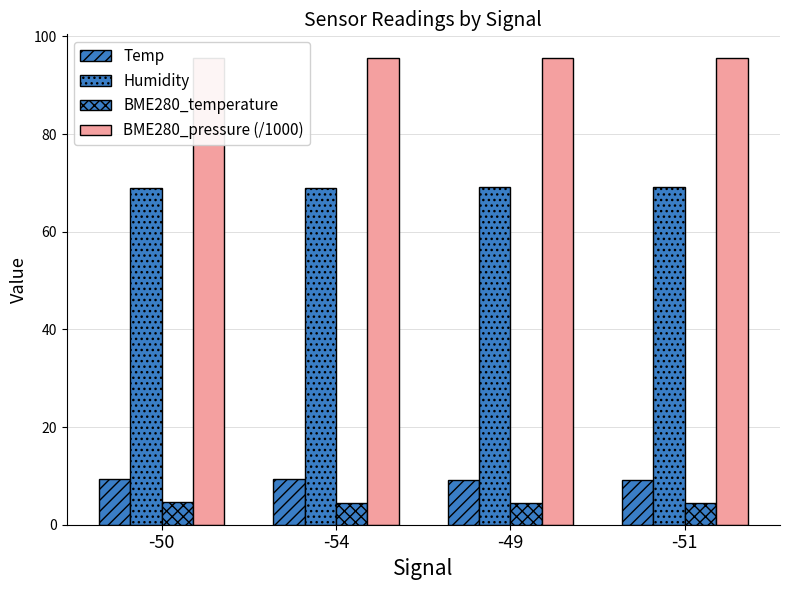

Is it true that Temp equals 14.6 at -49?

False